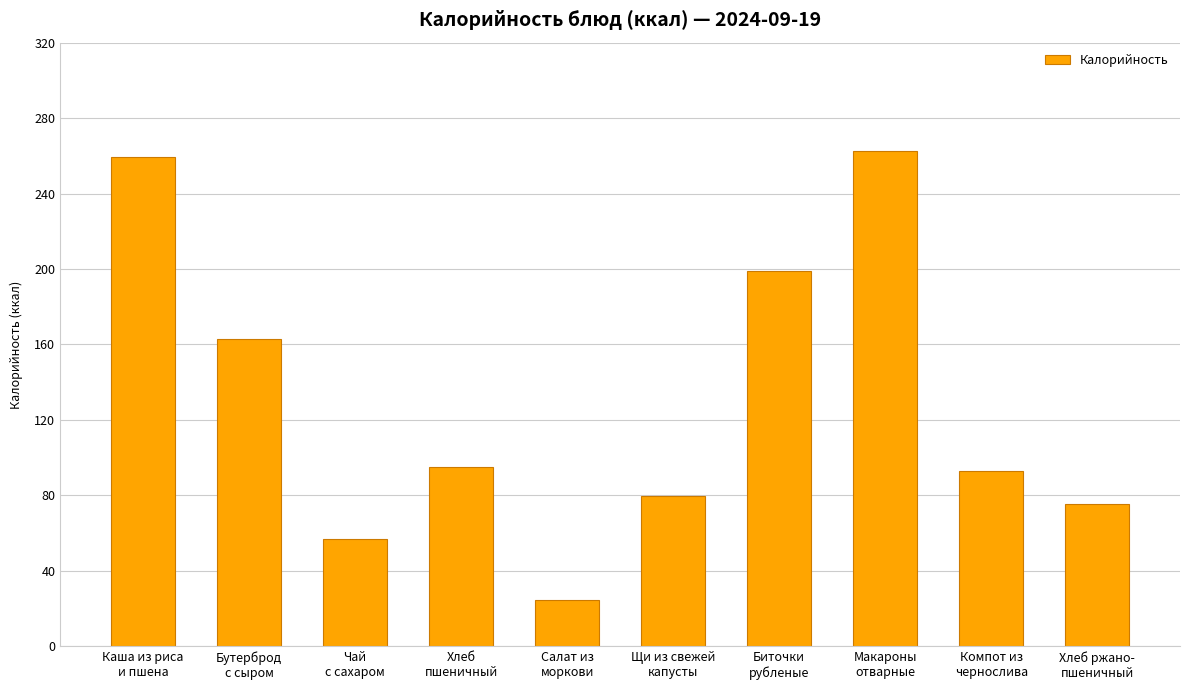

What is the smallest value displayed?

24.8